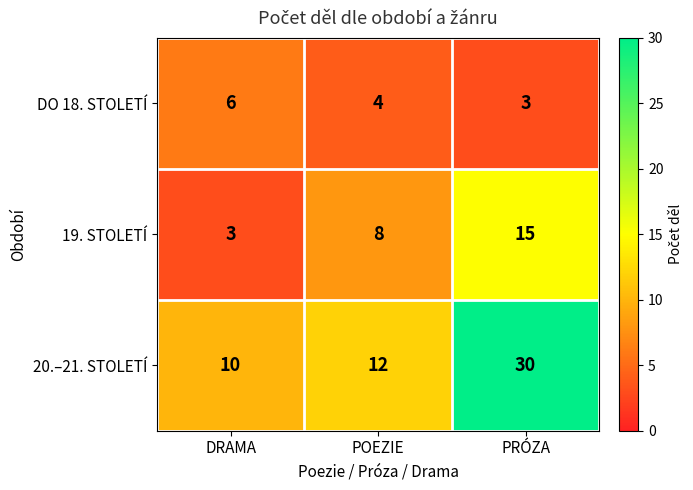

The value of 19. STOLETÍ at DRAMA is 4. True or false?

False